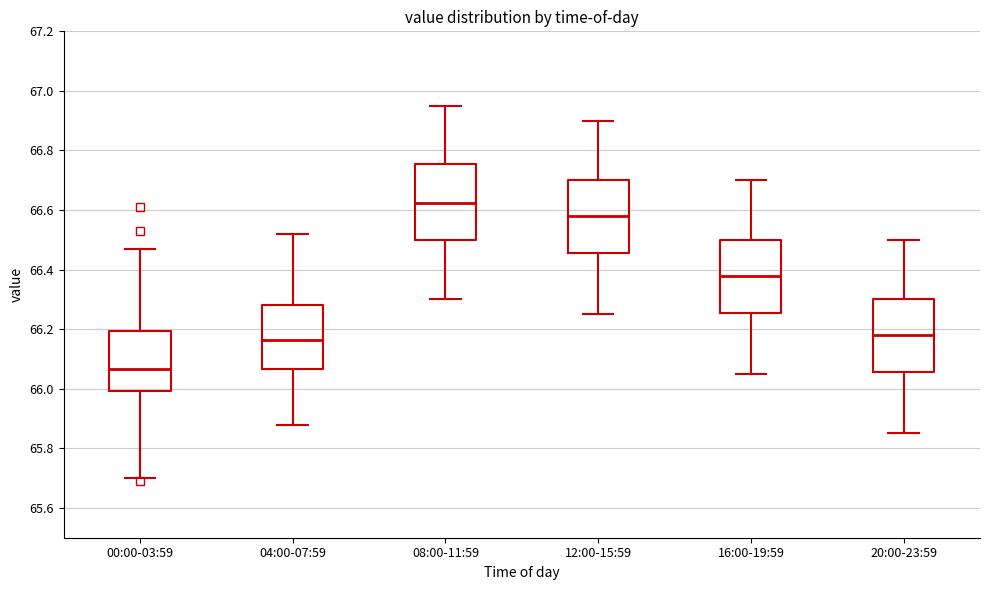

Reading left to right, read every box against the y-axis: the position of its median line, the range the box covers, and the ends of its whiskers. The values are not printed on the chart, so give them approximately, as read against the axis.

00:00-03:59: median 66.06, box 66.00 to 66.20, whiskers 65.70 to 66.48
04:00-07:59: median 66.16, box 66.06 to 66.28, whiskers 65.88 to 66.52
08:00-11:59: median 66.62, box 66.50 to 66.76, whiskers 66.30 to 66.96
12:00-15:59: median 66.58, box 66.46 to 66.70, whiskers 66.26 to 66.90
16:00-19:59: median 66.38, box 66.26 to 66.50, whiskers 66.06 to 66.70
20:00-23:59: median 66.18, box 66.06 to 66.30, whiskers 65.86 to 66.50